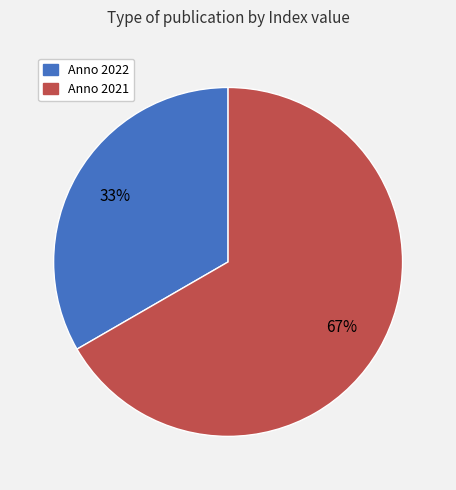

To the nearest percent, what is the average slice percentage?

50%